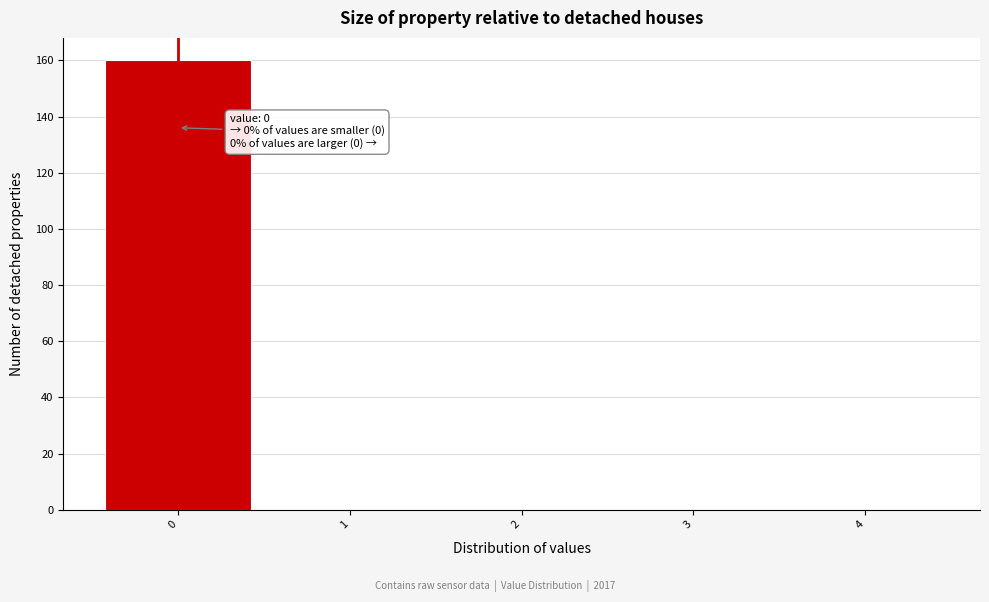

Which range on the x-axis has the tallest bar?

-0.5 to 0.5